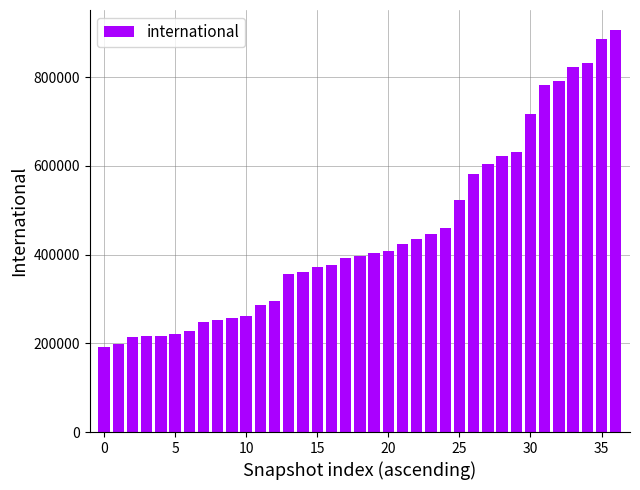

What is the greatest value displayed?

906485